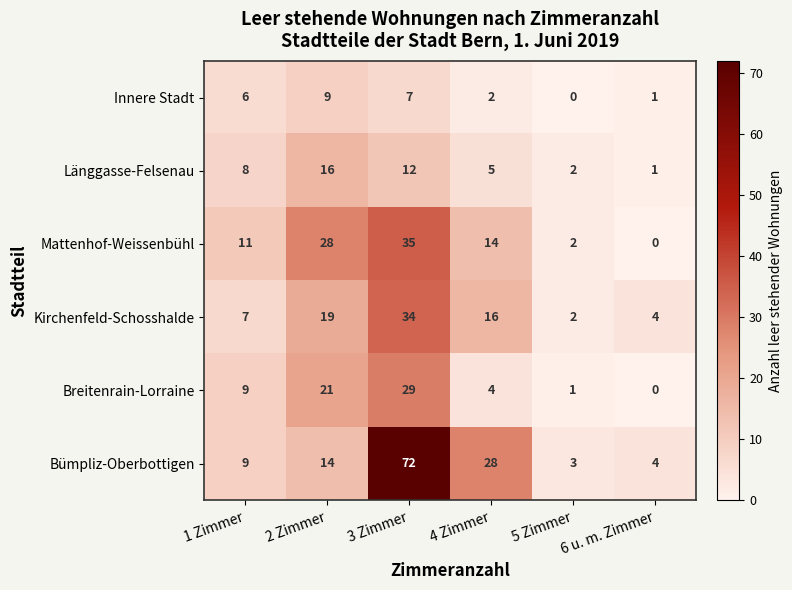

List the labels in order of Mattenhof-Weissenbühl value, largest first.

3 Zimmer, 2 Zimmer, 4 Zimmer, 1 Zimmer, 5 Zimmer, 6 u. m. Zimmer